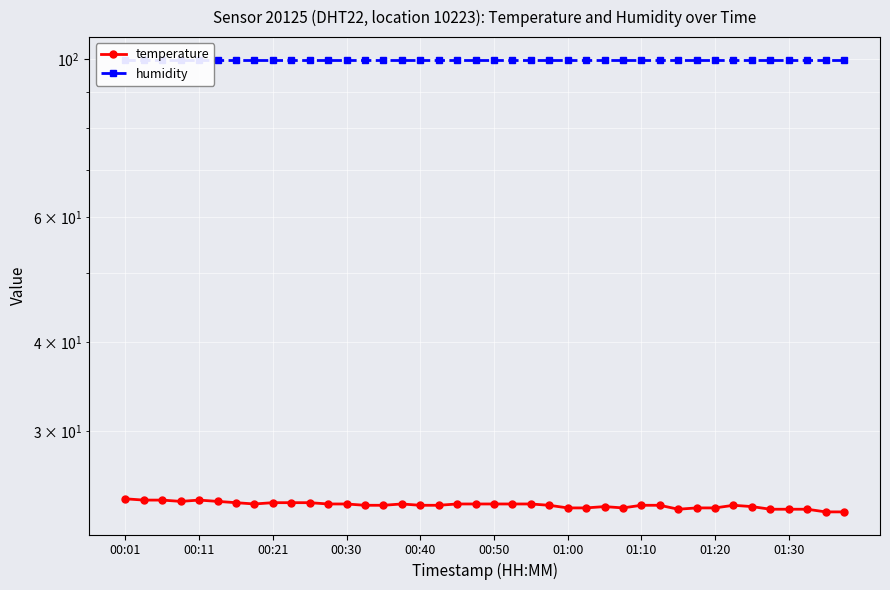

What is the spread (max minus min) of values at 00:21?

76.1